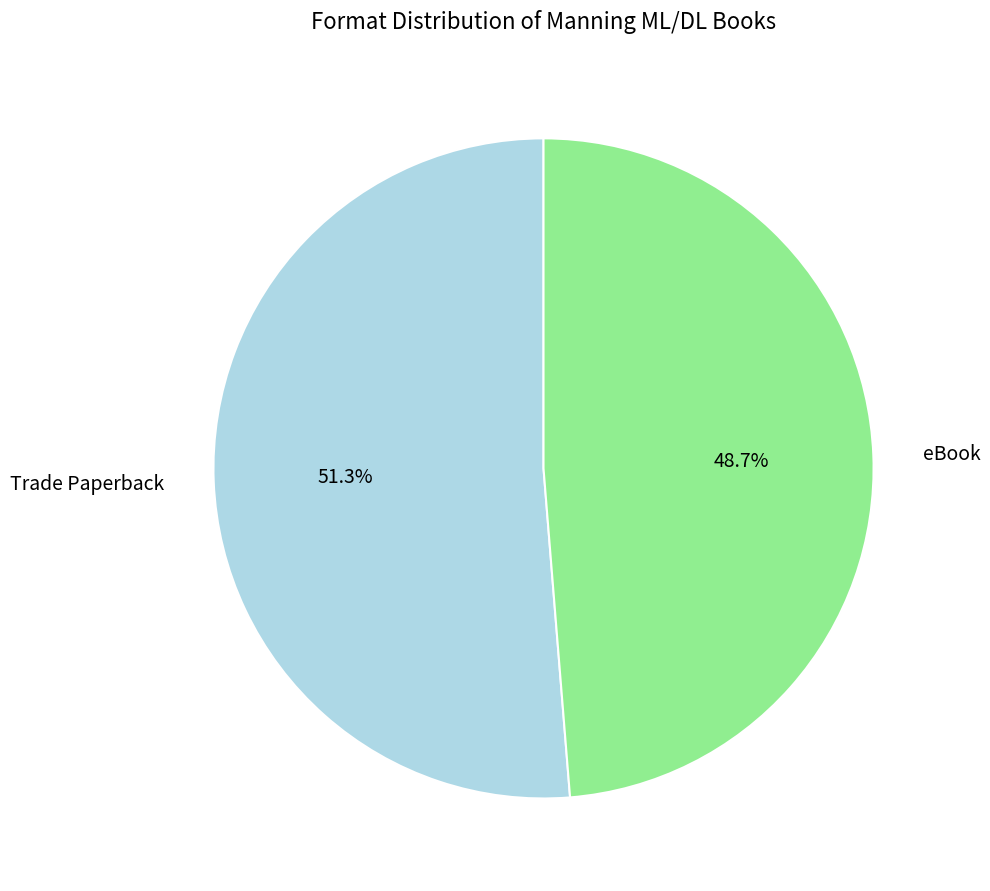

To the nearest percent, what percentage of the pie is eBook?

49%